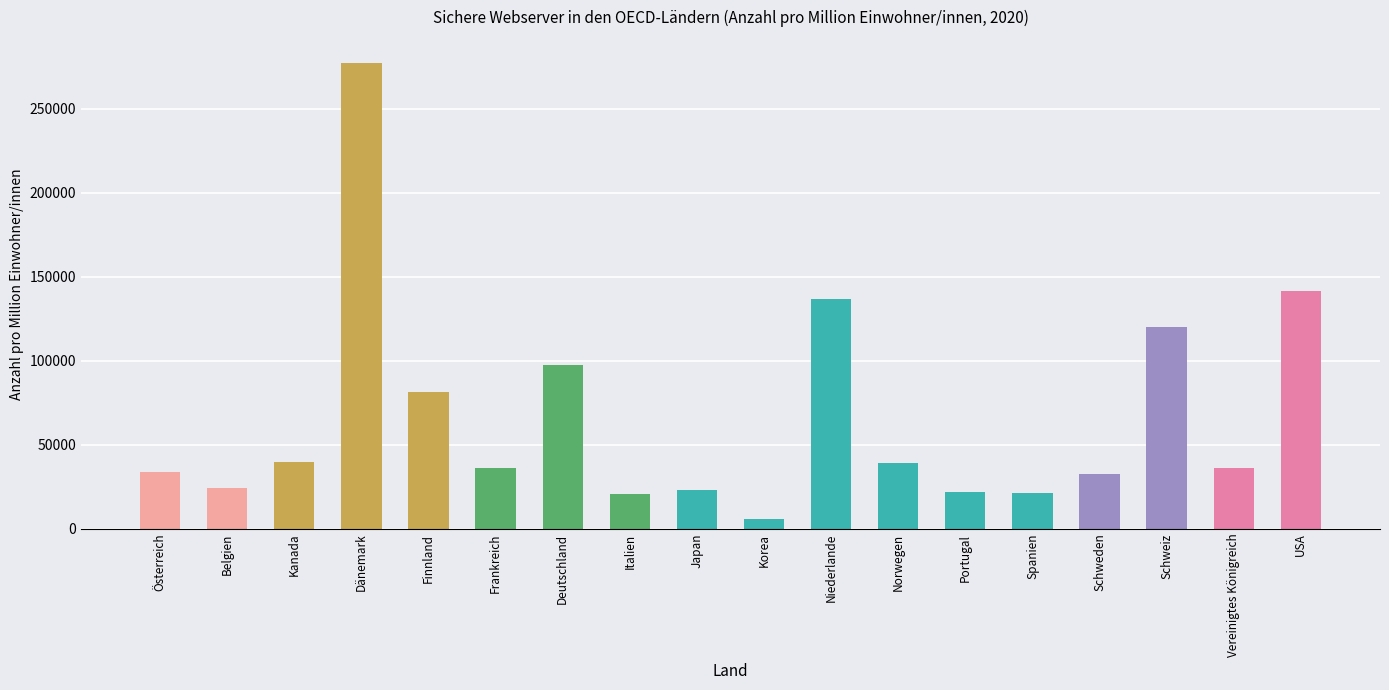

What is the minimum value shown in the chart?

5945.4